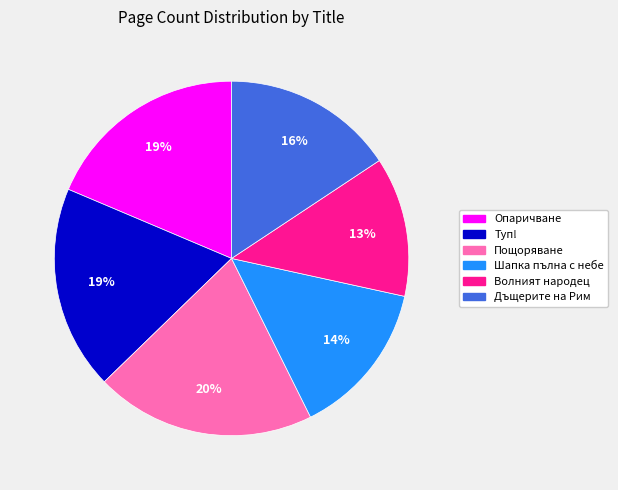

What percentage is the Волният народец slice, to the nearest percent?

13%